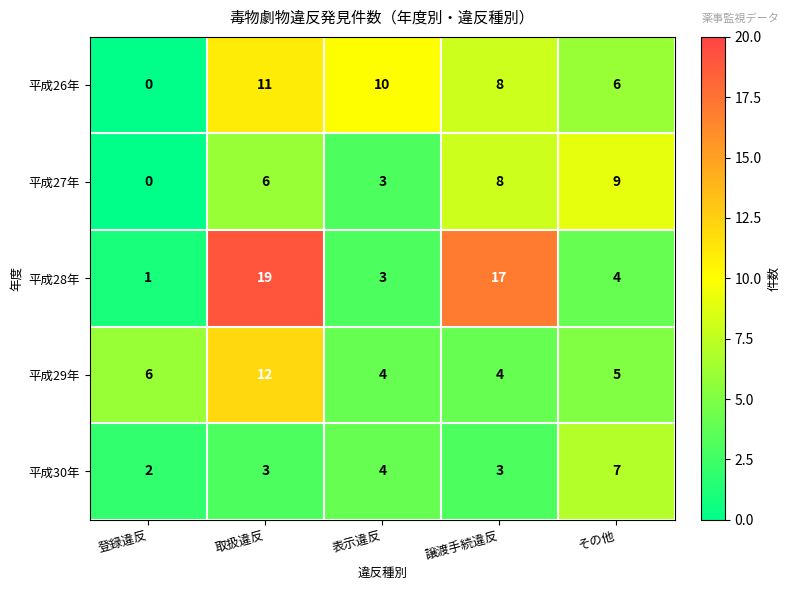

Which series has the widest spread of values?

平成28年